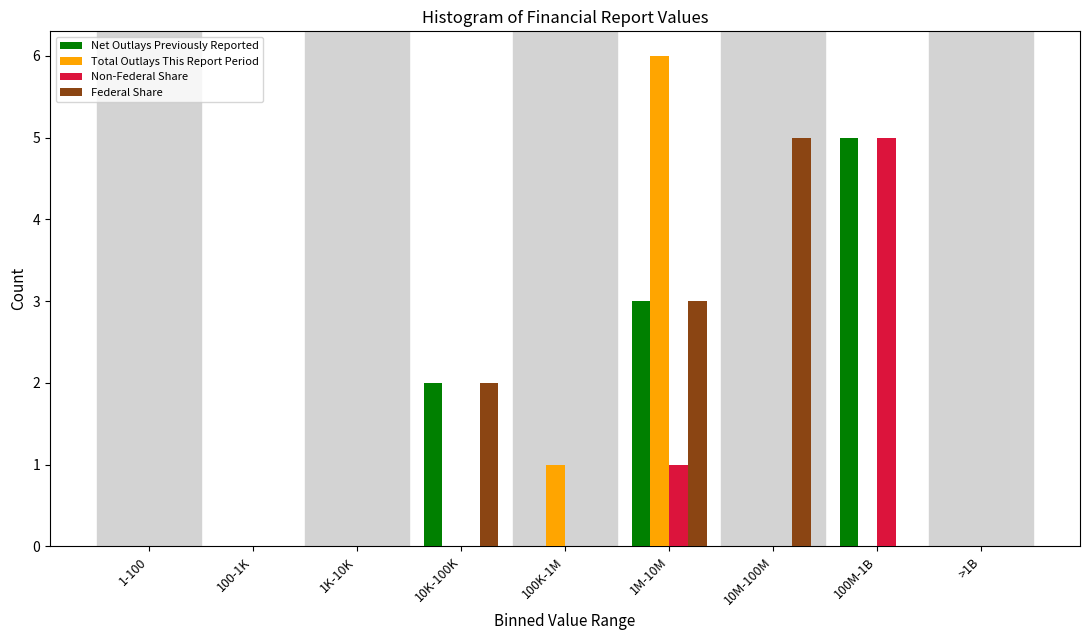

What is the maximum value shown in the chart?

6